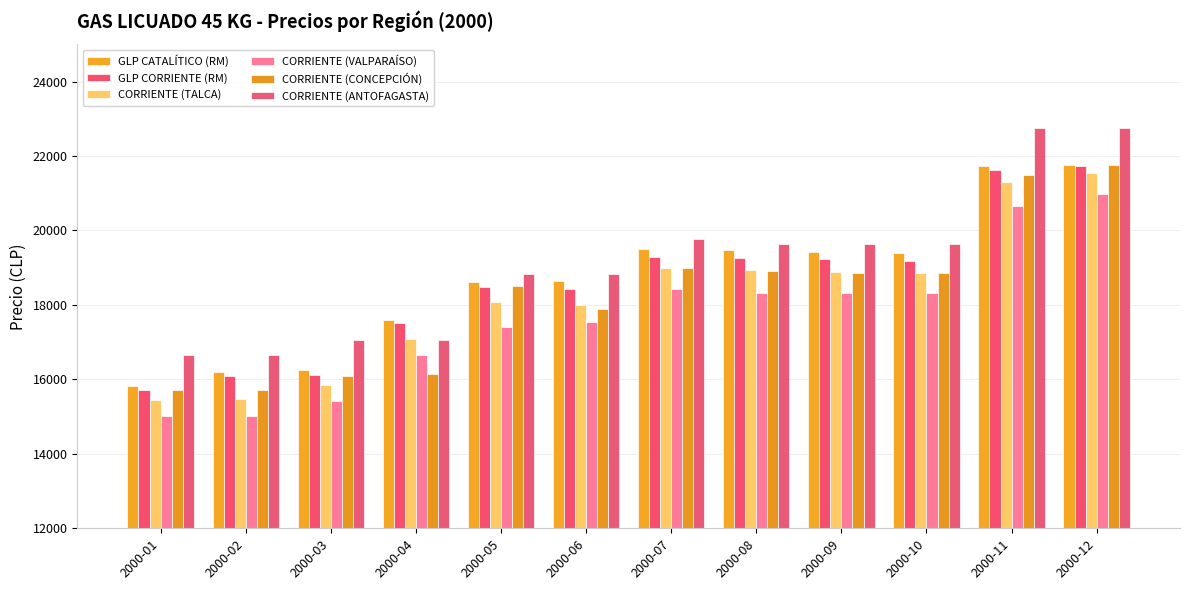

At how many categories does at least one series exceed 17374?

9